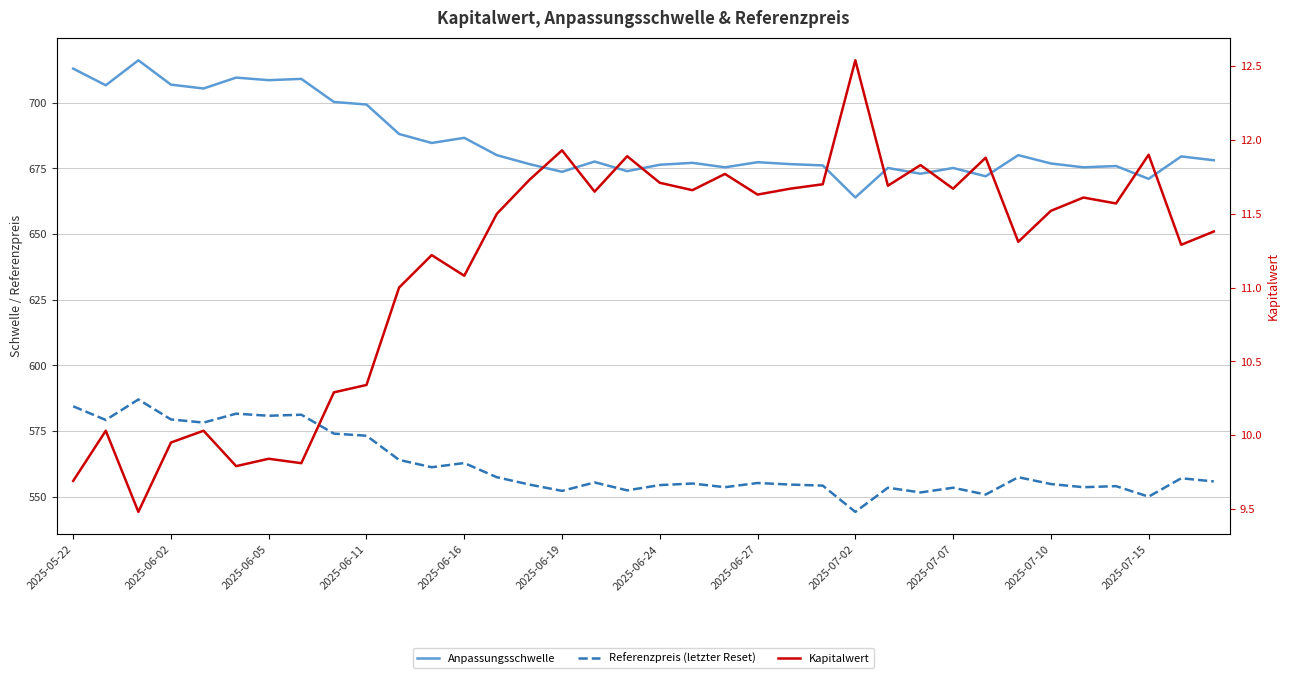

Does the chart have visible grid lines?

Yes